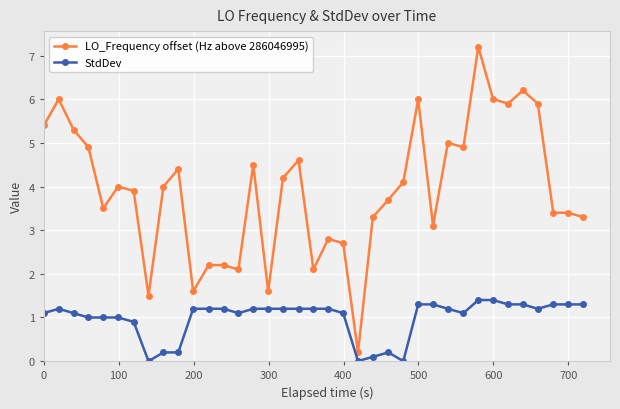

Which series has the largest range (max minus min)?

LO_Frequency offset (Hz above 286046995)